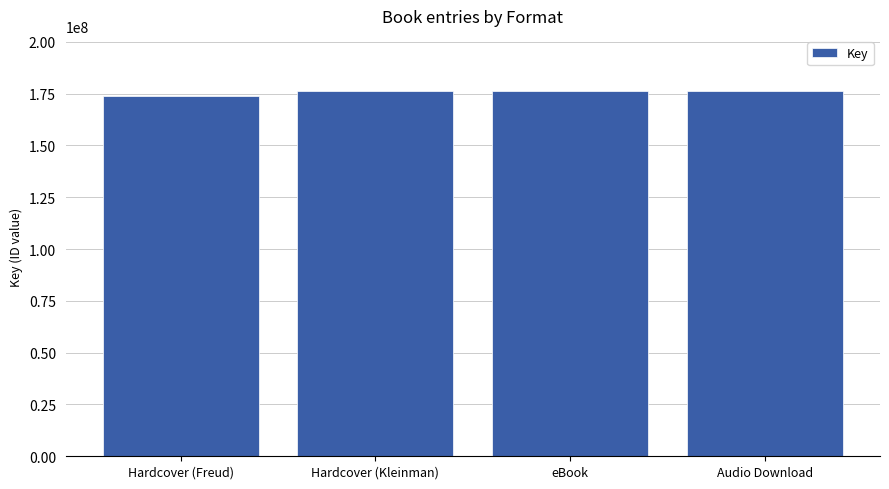

The value at eBook is 176373537. True or false?

True